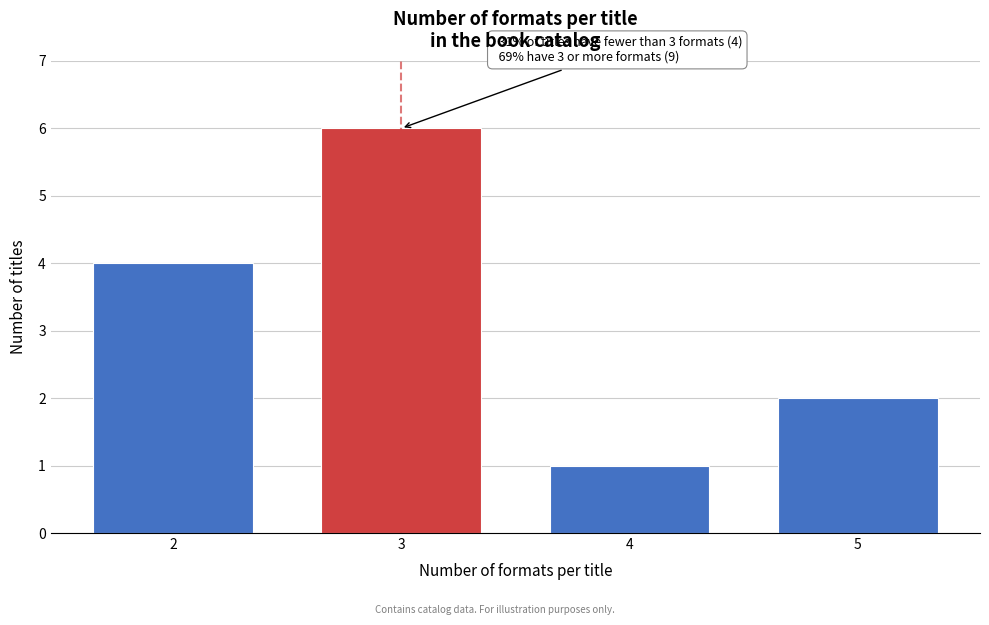

Reading right to left, extract all data points from this chart.

2	1	6	4